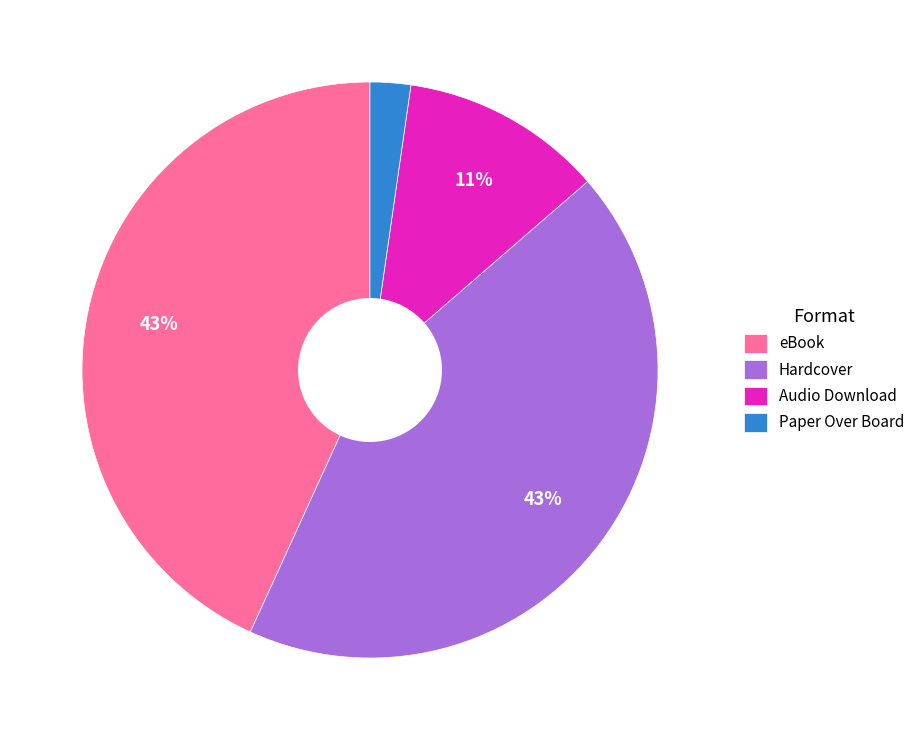

Approximately how many times larger is the value at Hardcover compared to eBook?

1.0